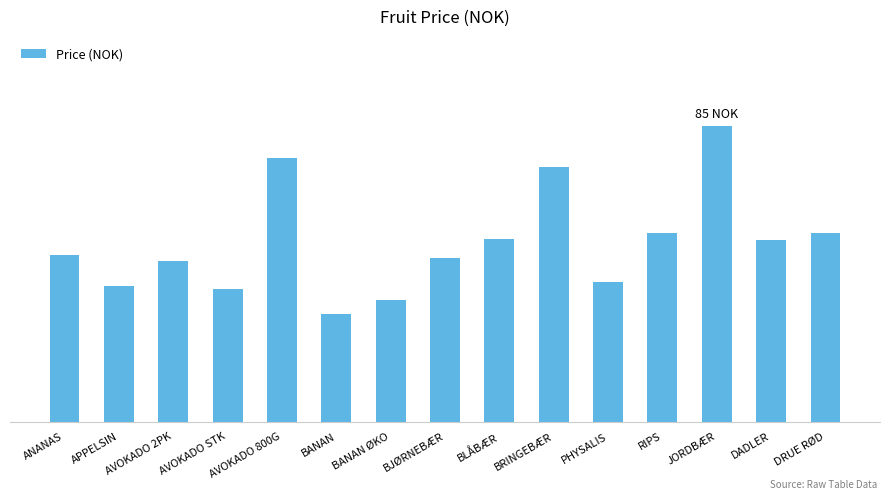

List the labels in order of value, smallest first.

BANAN, BANAN ØKO, AVOKADO STK, APPELSIN, PHYSALIS, AVOKADO 2PK, BJØRNEBÆR, ANANAS, DADLER, BLÅBÆR, DRUE RØD, RIPS, BRINGEBÆR, AVOKADO 800G, JORDBÆR